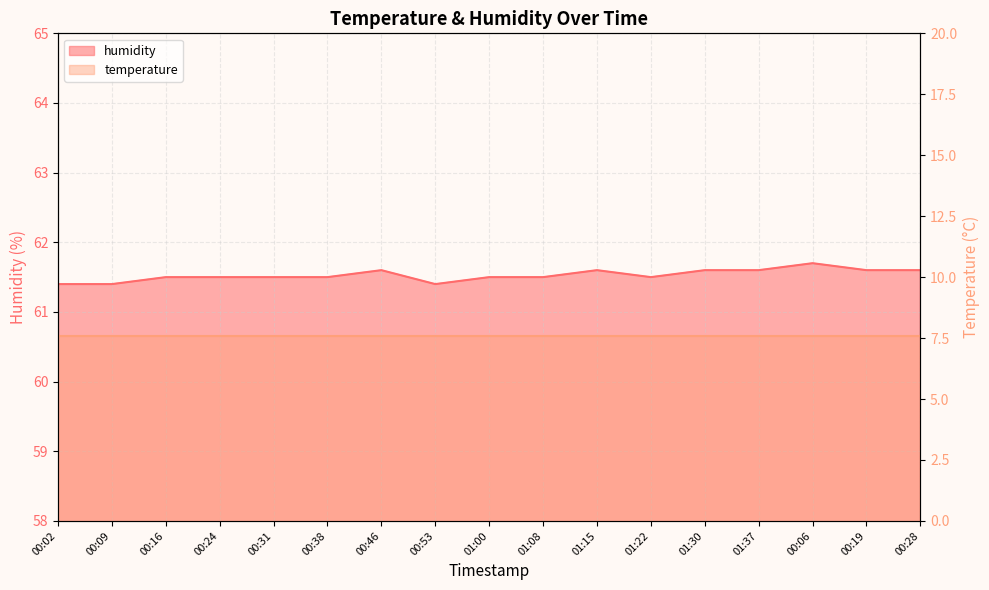

Reading left to right, list all the values displayed in this chart.

00:02=61.4	00:09=61.4	00:16=61.5	00:24=61.5	00:31=61.5	00:38=61.5	00:46=61.6	00:53=61.4	01:00=61.5	01:08=61.5	01:15=61.6	01:22=61.5	01:30=61.6	01:37=61.6	00:06=61.7	00:19=61.6	00:28=61.6